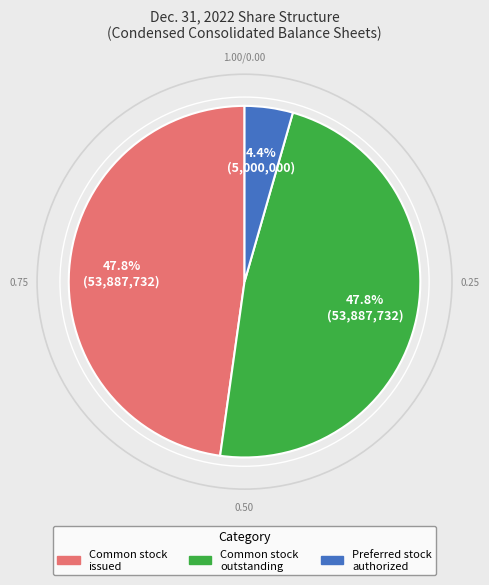

Is there a majority slice in this chart?

No